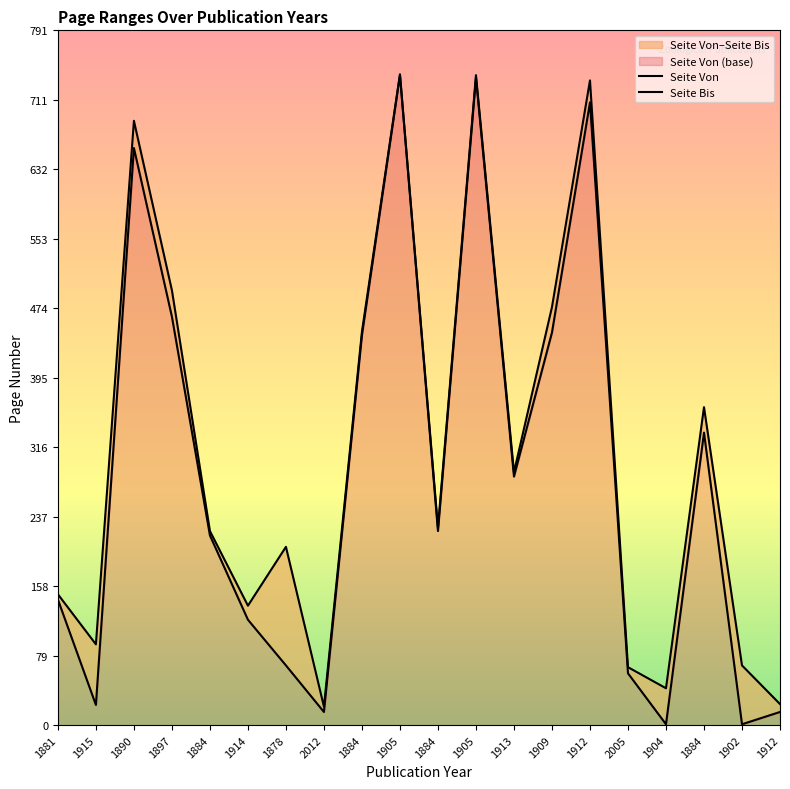

True or false: Seite Bis and Seite Von cross at least once.

False